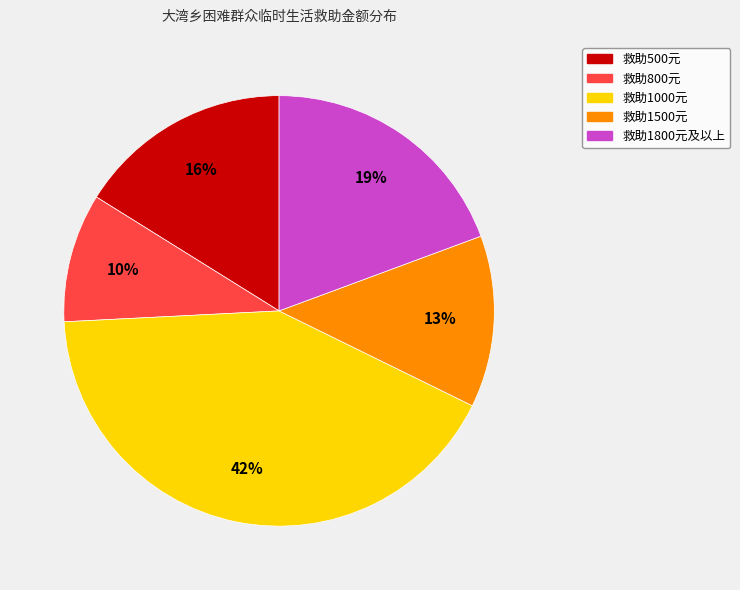

Which slice is the smallest?

救助800元